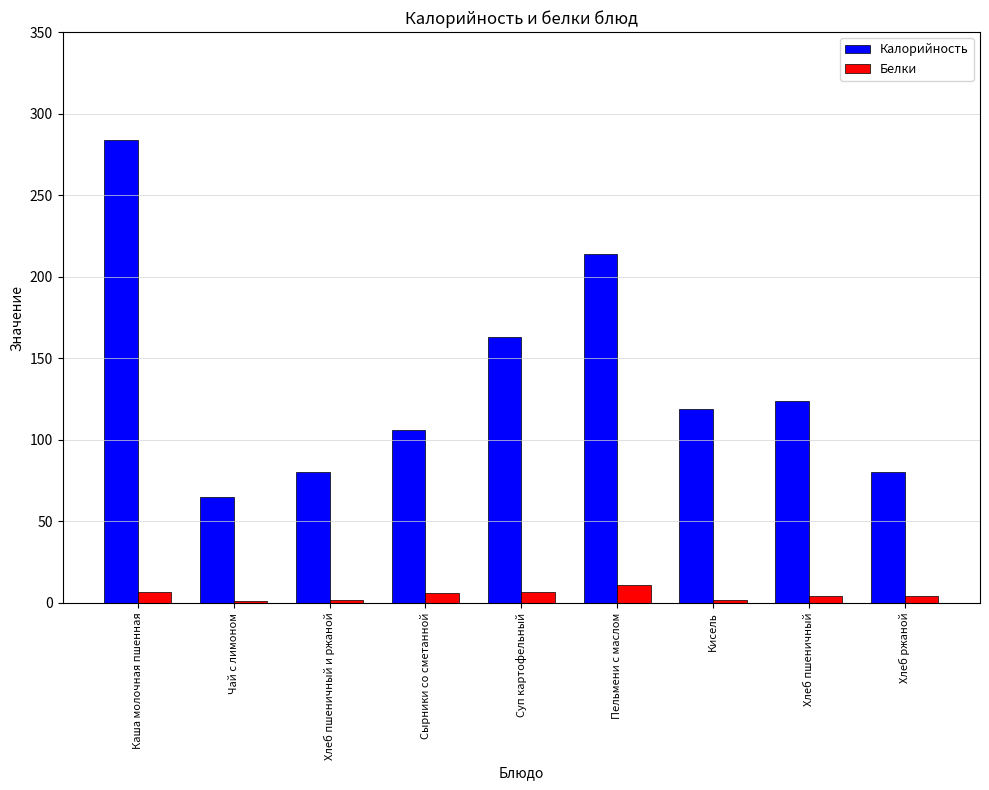

What is the sum of all Калорийность values?

1235